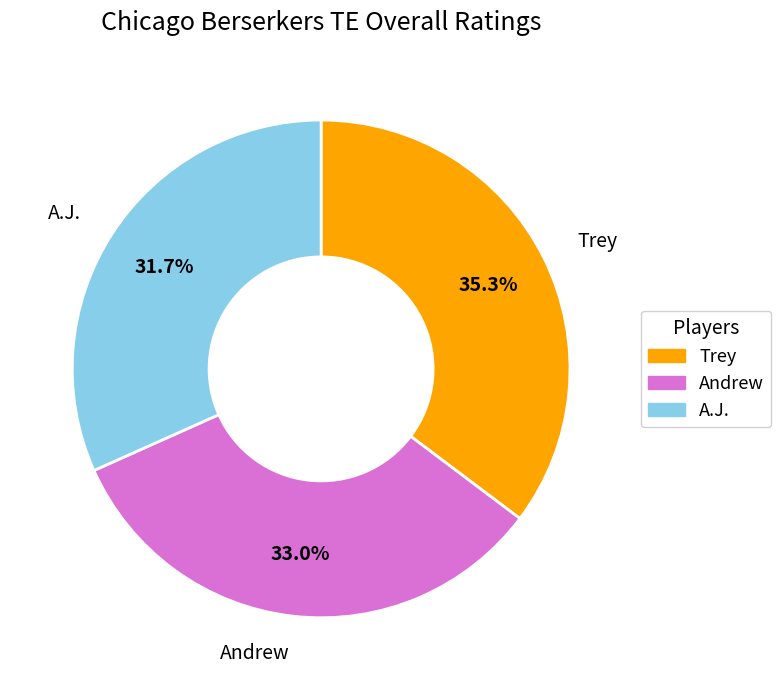

To the nearest percent, what is the average slice percentage?

33%